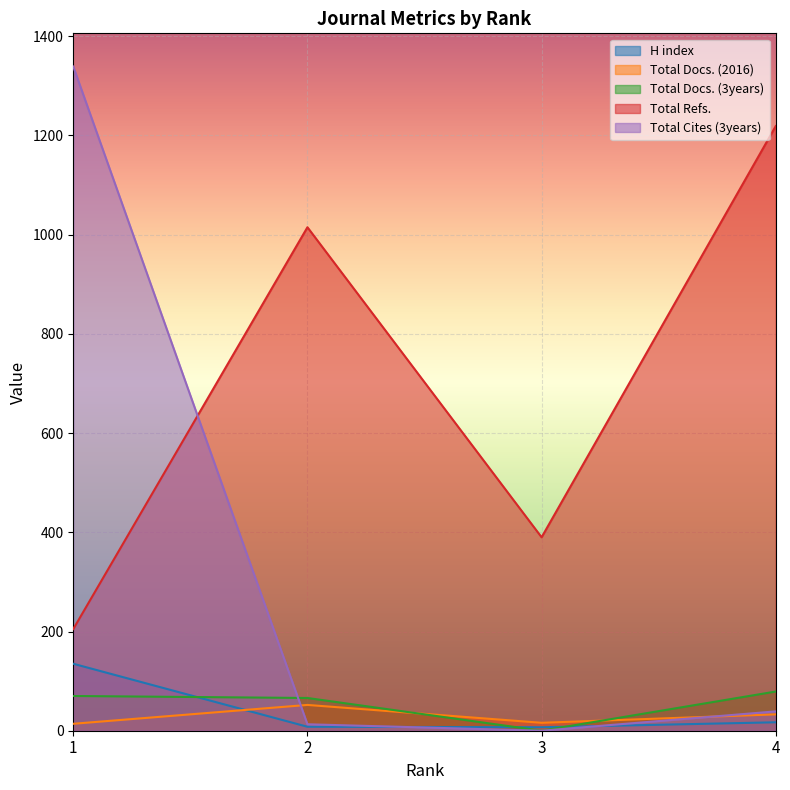

What is the difference between the Total Cites (3years) values at 4 and 2?

26